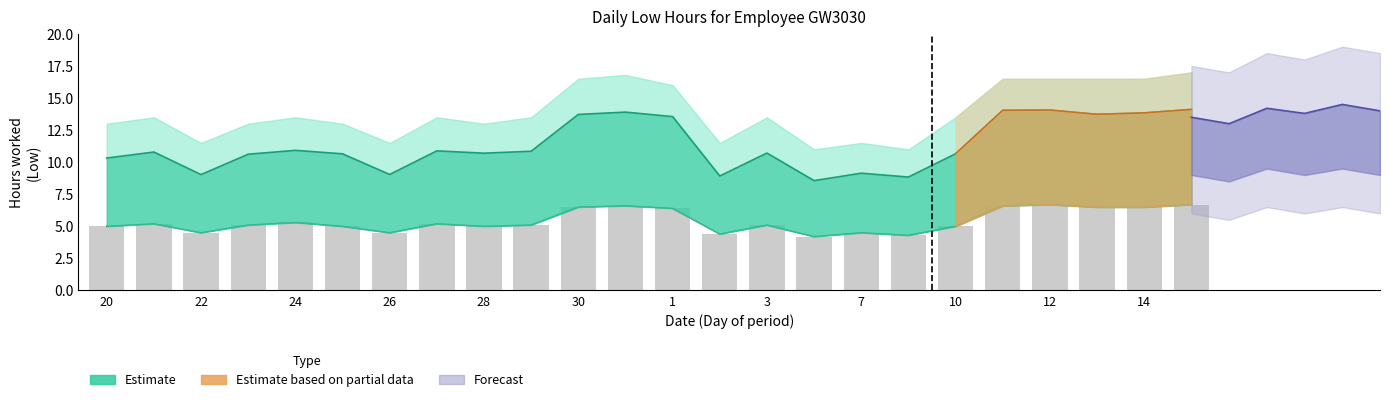

What is the ratio of the value at 3 to the value at 20?

1.0